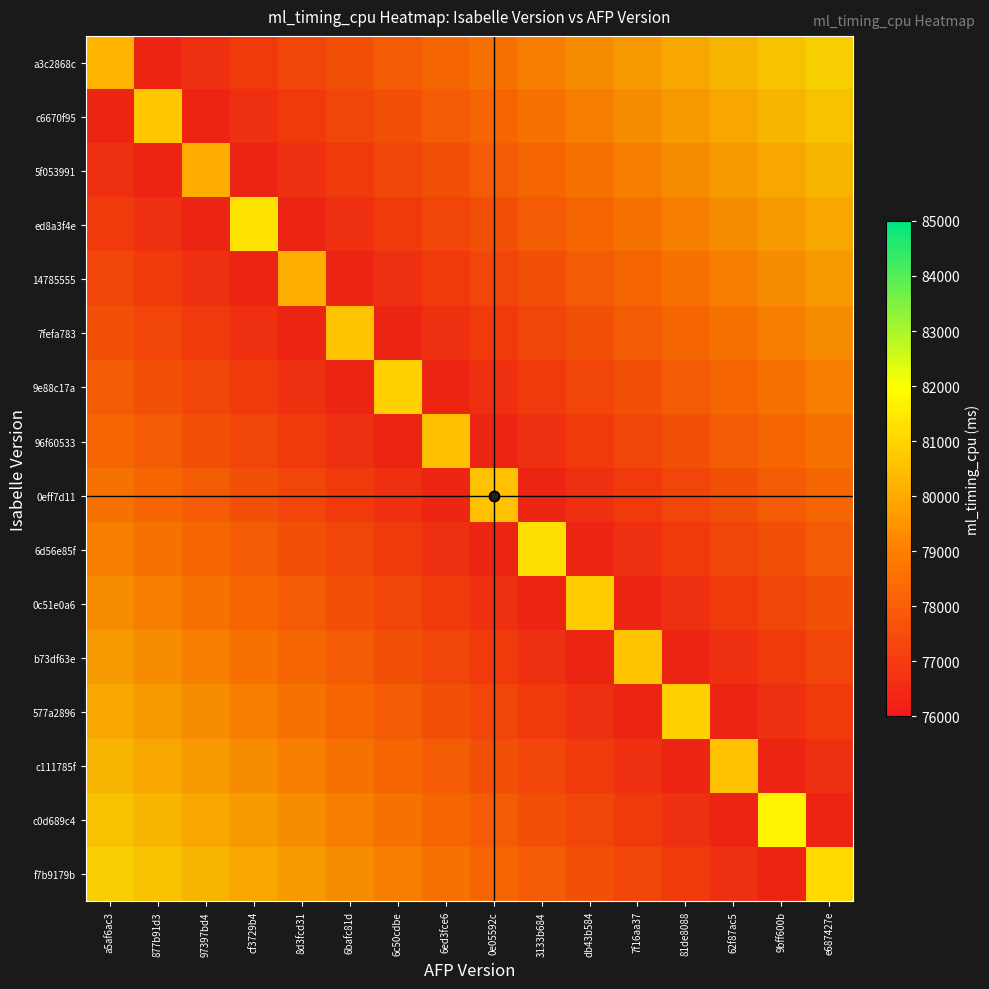

At which category does the chart reach its minimum across all series?

97397bd4